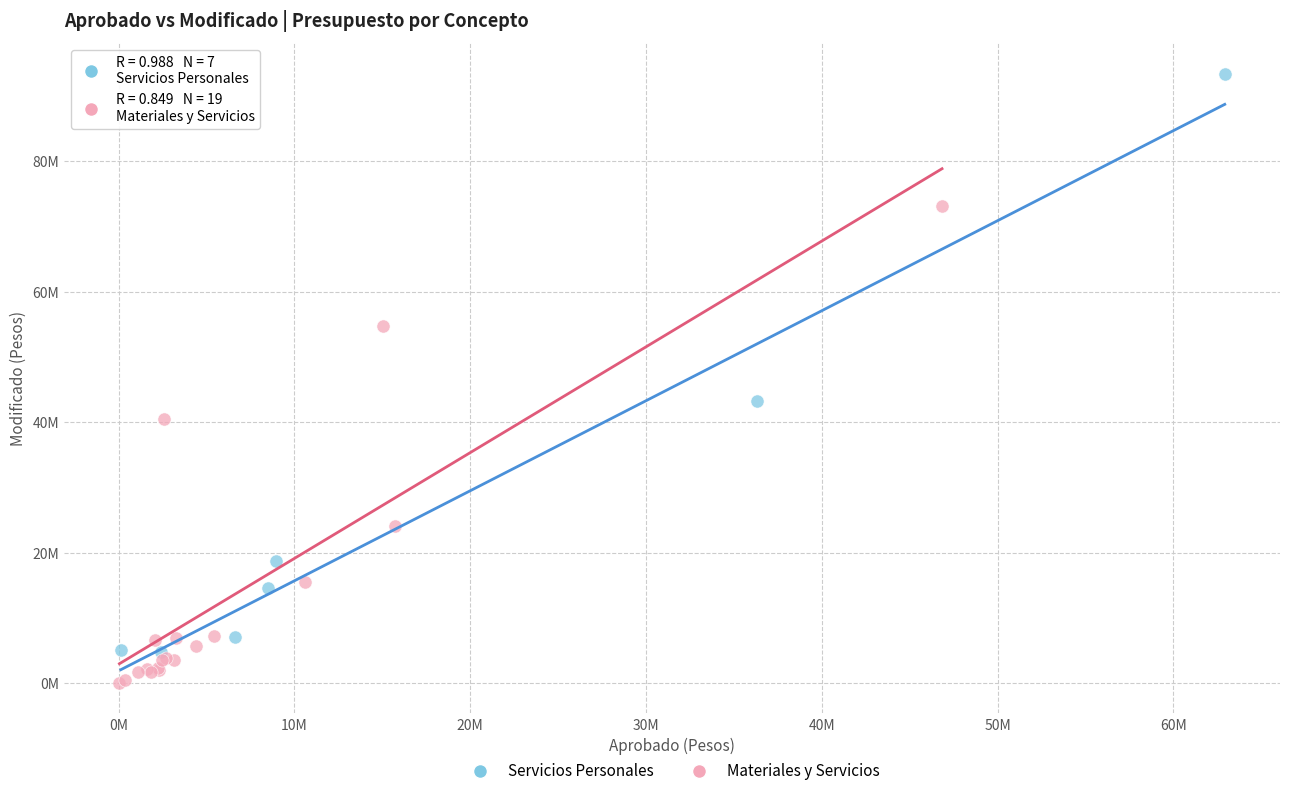

What are all the series names shown in the legend?

Servicios Personales, Materiales y Servicios